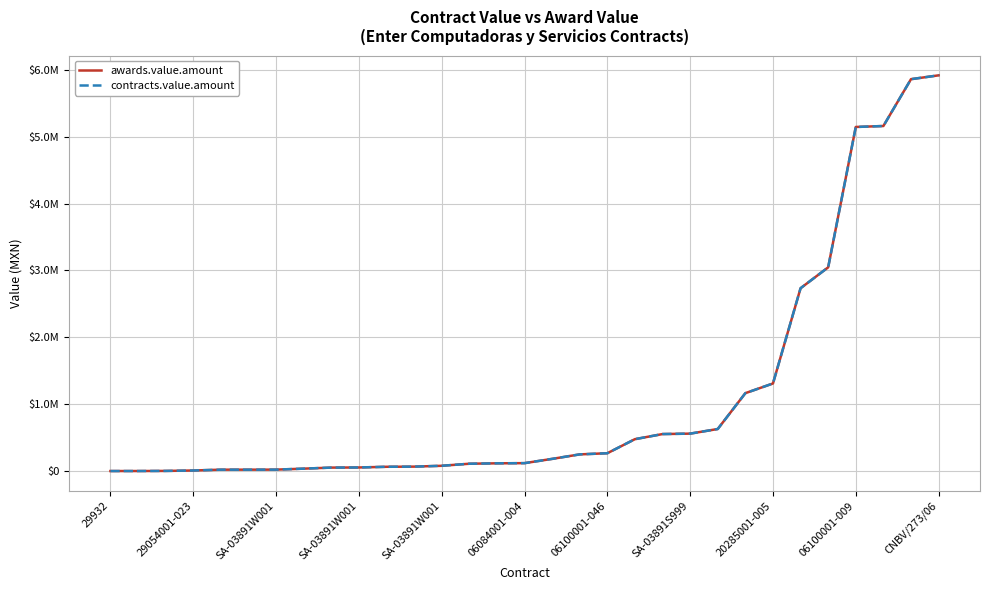

Rank the series by their maximum value, from lowest to highest.

awards.value.amount, contracts.value.amount